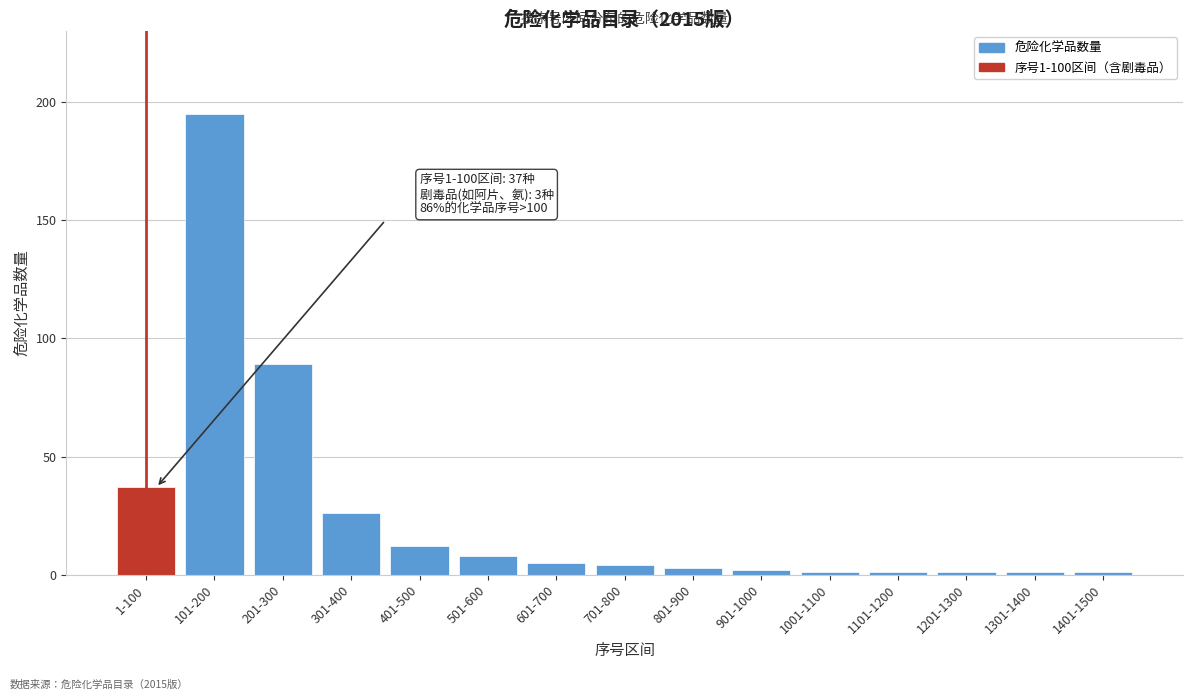

Reading left to right, list all the values displayed in this chart.

37	195	89	26	12	8	5	4	3	2	1	1	1	1	1